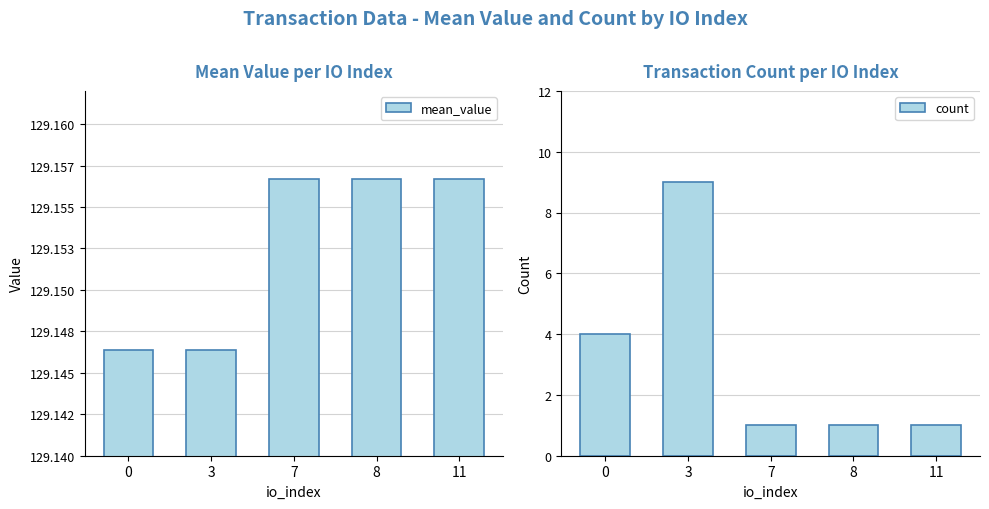

List the series in order of their overall mean, highest first.

mean_value, count